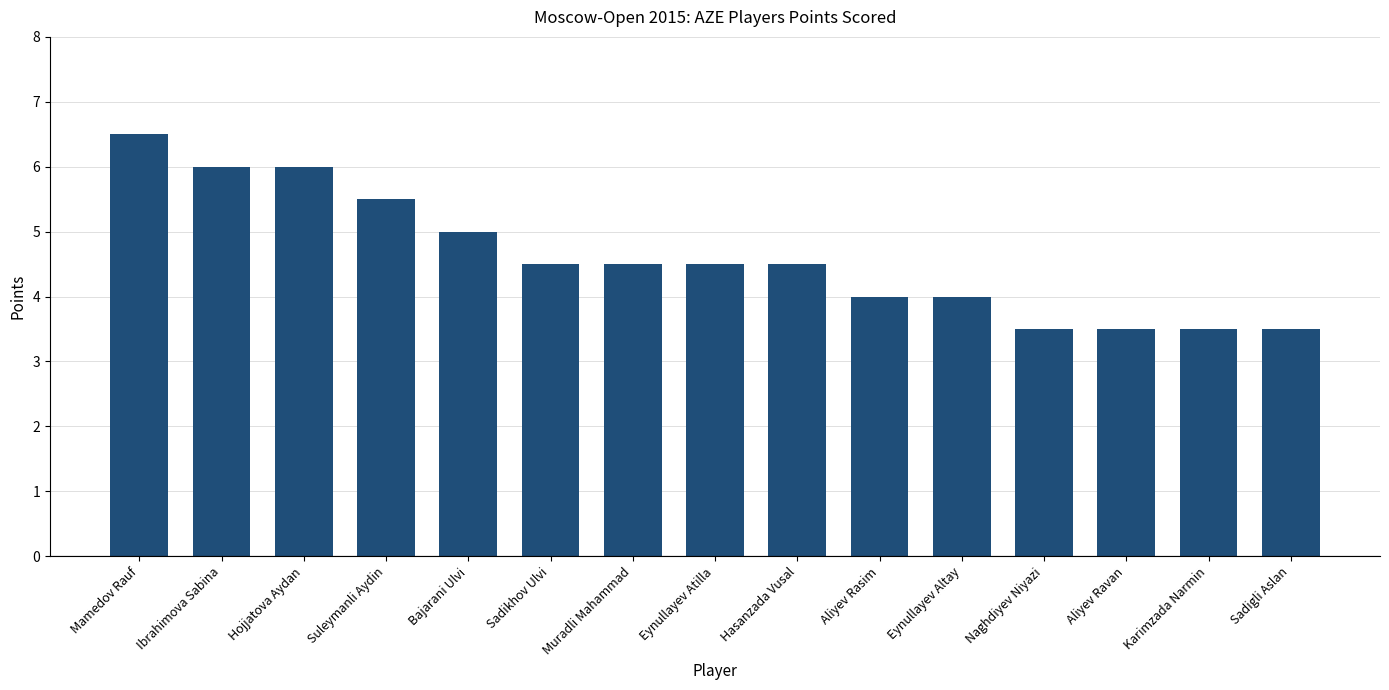

What position from the left is Naghdiyev Niyazi?

12